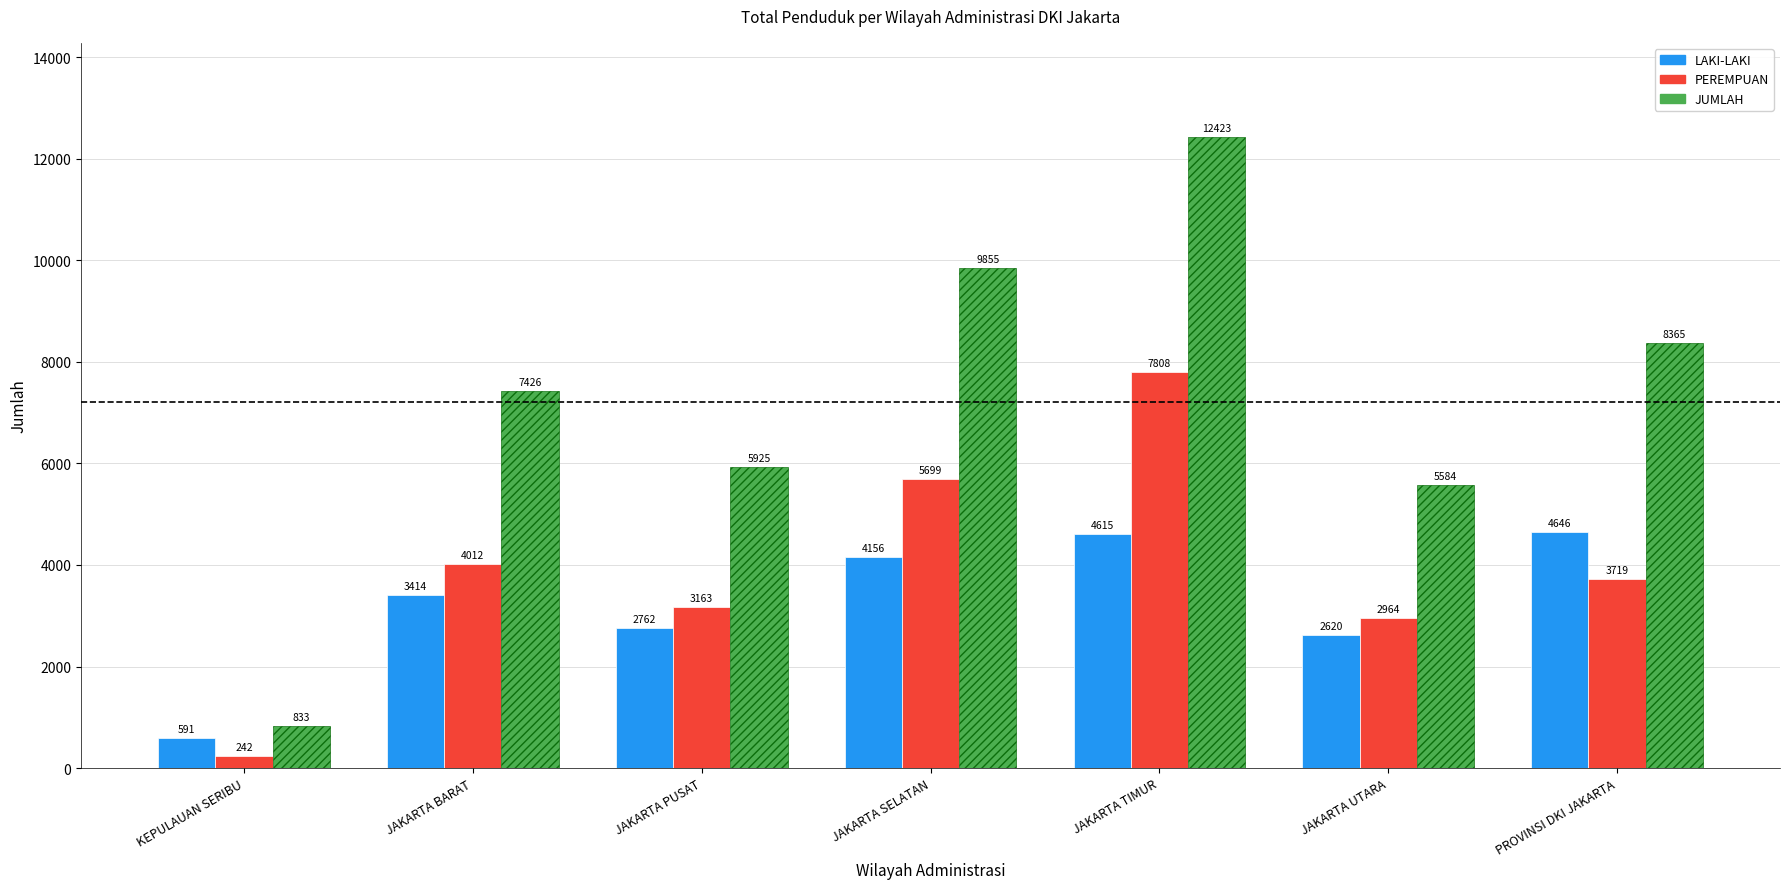

What is the difference between the highest and lowest values at JAKARTA TIMUR?

7808